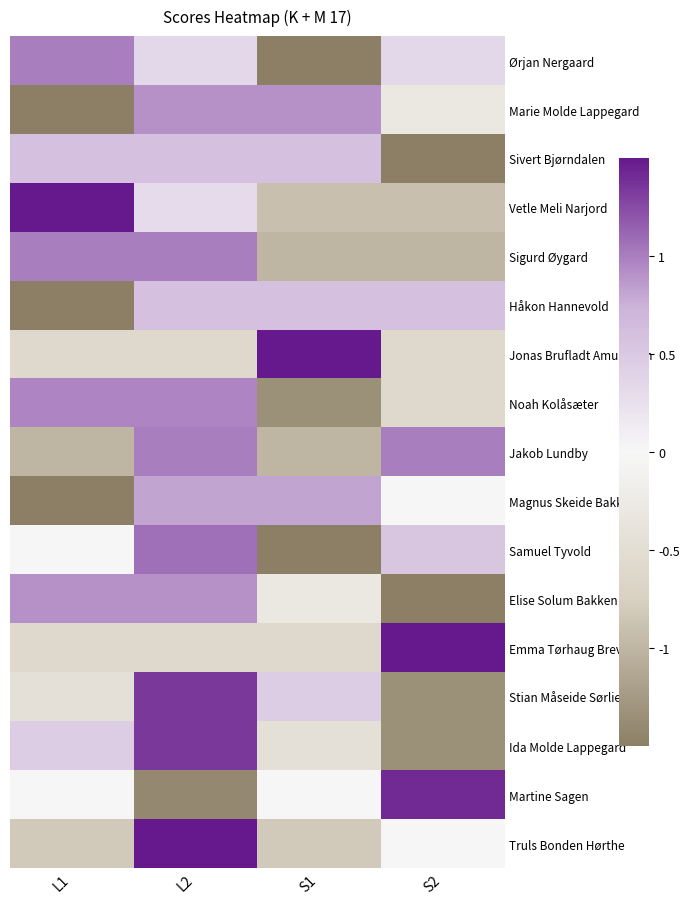

Between S2 and S1, which is larger?

S2